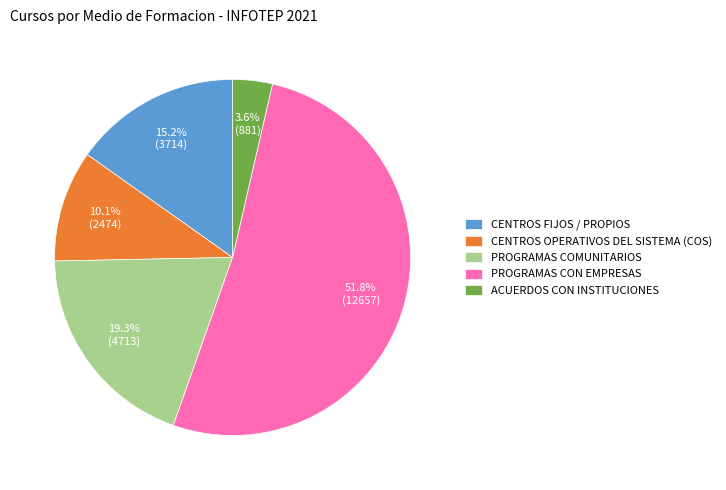

To the nearest percent, what is the difference between the ACUERDOS CON INSTITUCIONES and PROGRAMAS CON EMPRESAS slice percentages?

48%